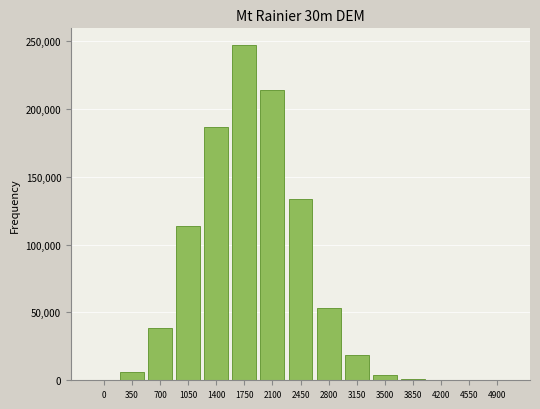

What is the greatest value displayed?

247109